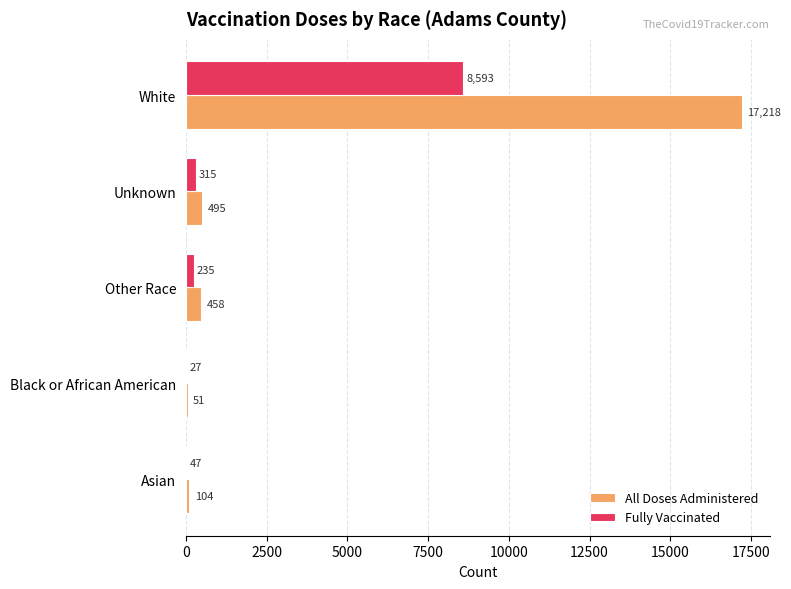

What value does the All Doses Administered series have at Unknown?

495